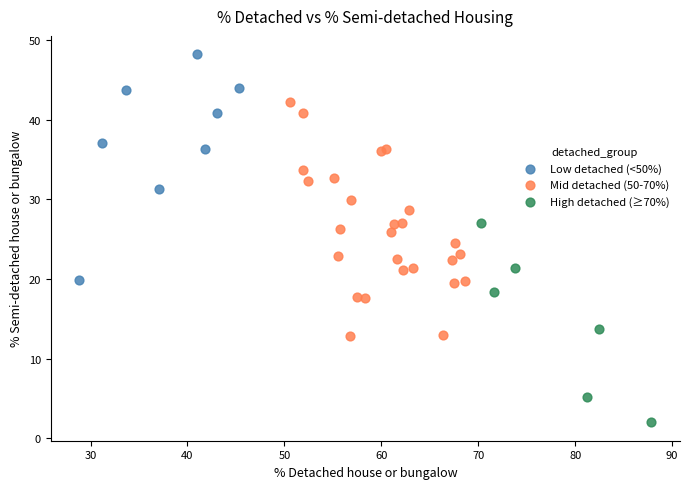

Which series reaches the maximum Y coordinate?

Low detached (<50%)